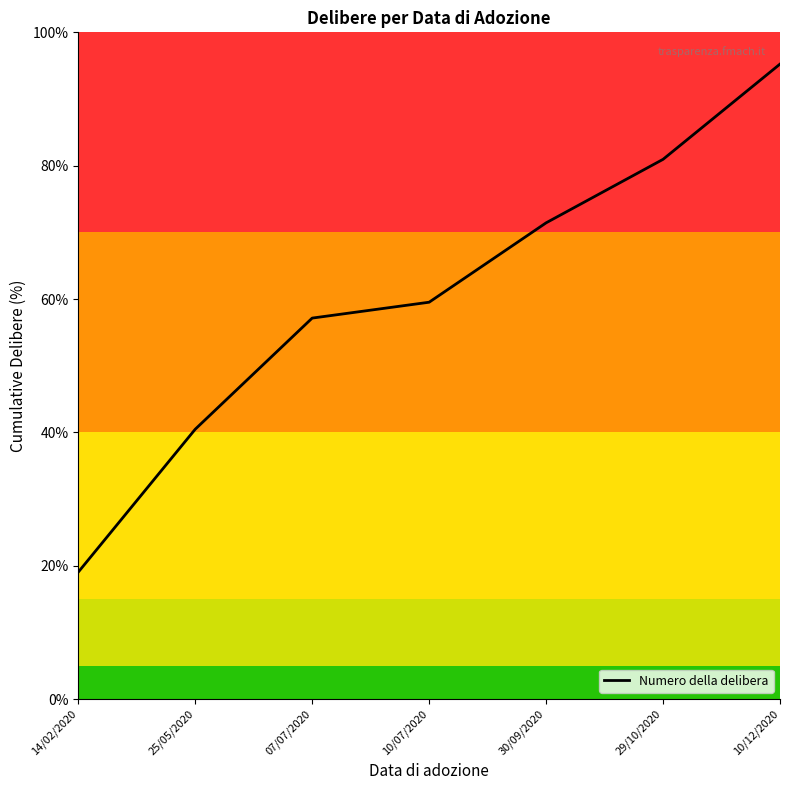

Reading right to left, what are all the values shown in this chart?

95.2	81.0	71.4	59.5	57.1	40.5	19.0